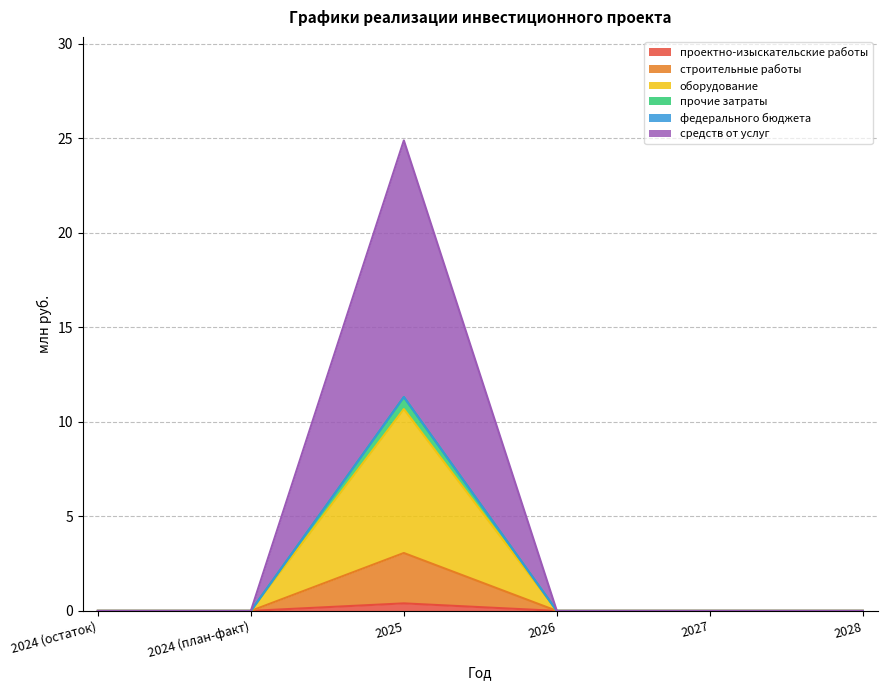

At which category is the sum across all series the highest?

2025